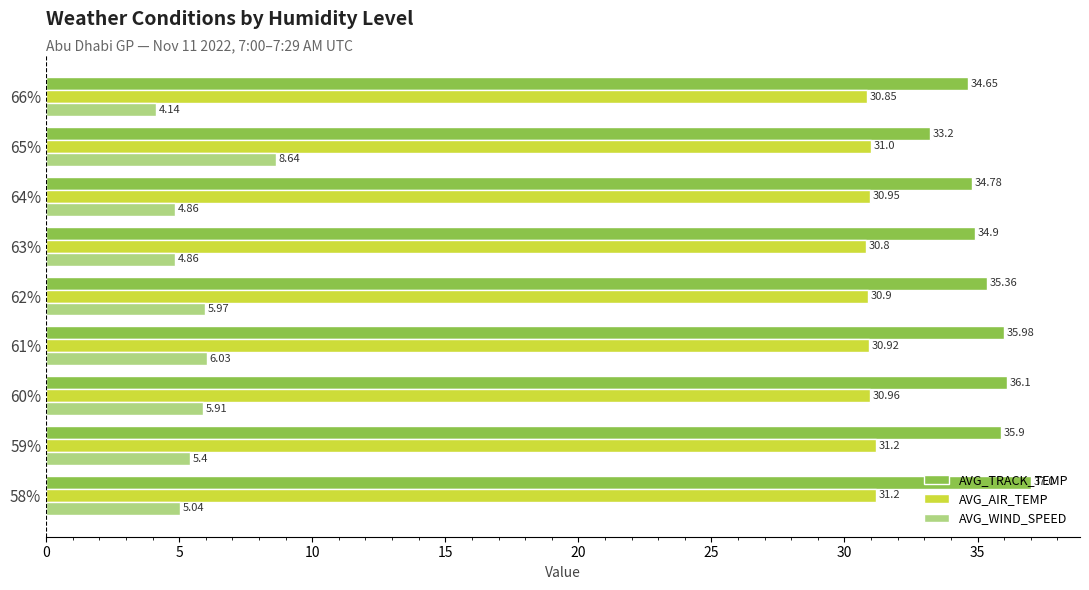

What is the lowest value of the AVG_AIR_TEMP series?

30.8